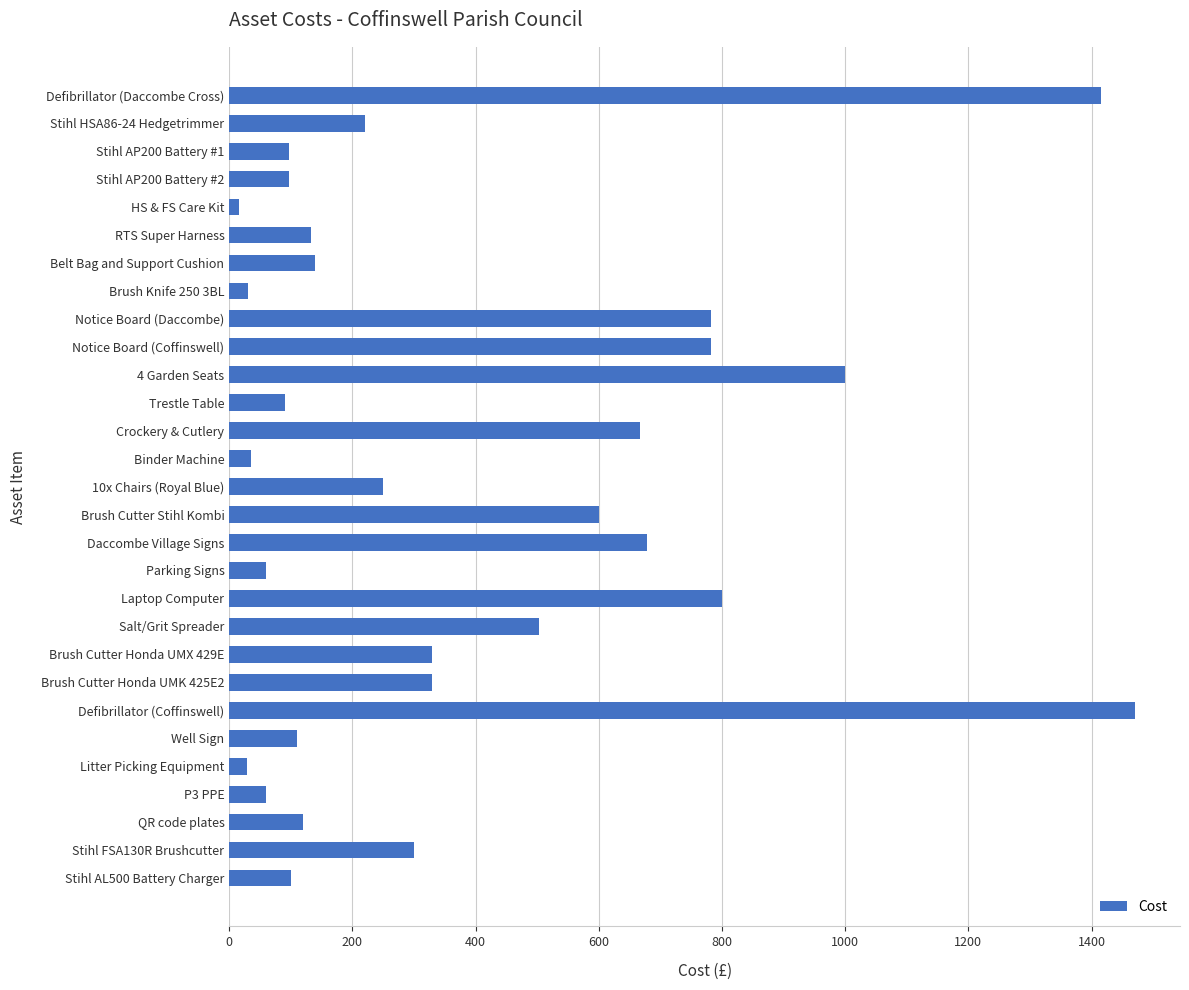

The value at Brush Cutter Honda UMK 425E2 is 329.0. True or false?

True